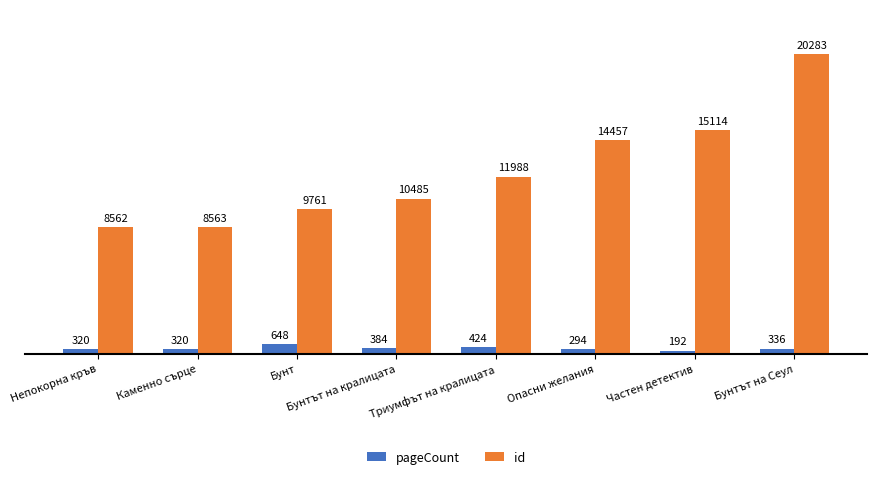

Count the number of data series in this chart.

2